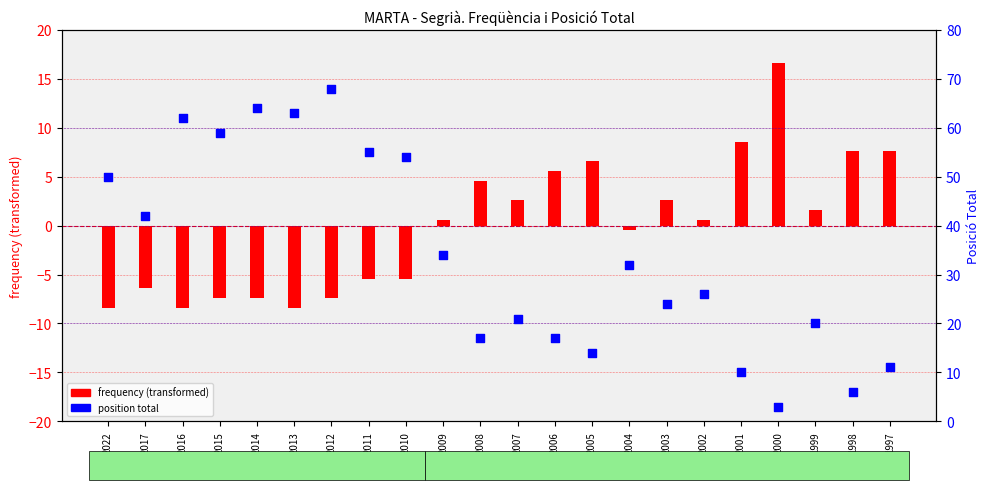

At which category is the sum across all series the highest?

2012